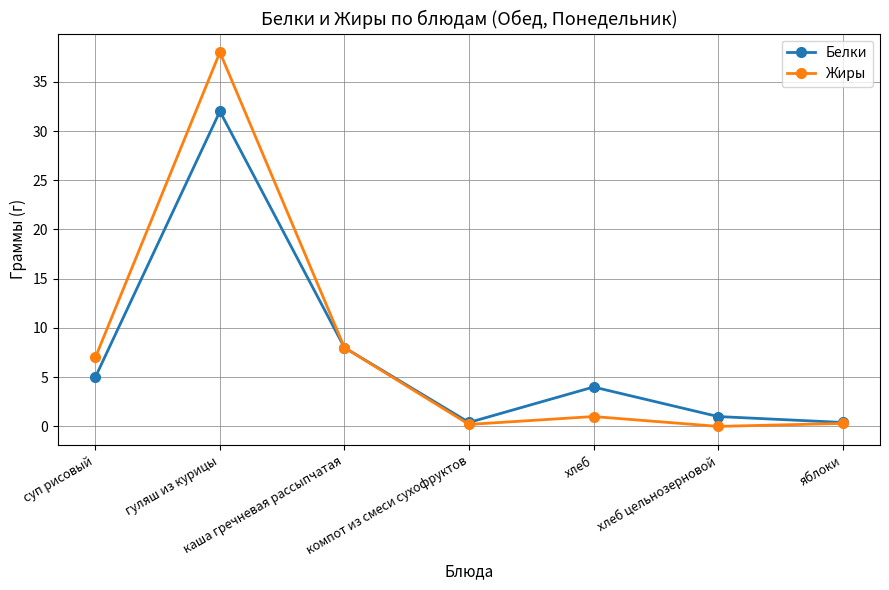

Between гуляш из курицы and яблоки, which series saw the biggest shift?

Жиры